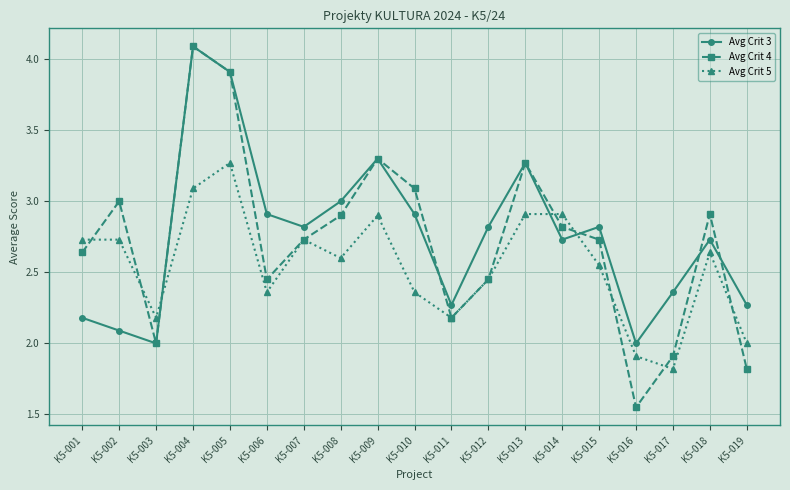

Is it true that Avg Crit 3 equals 3.6 at K5-002?

False